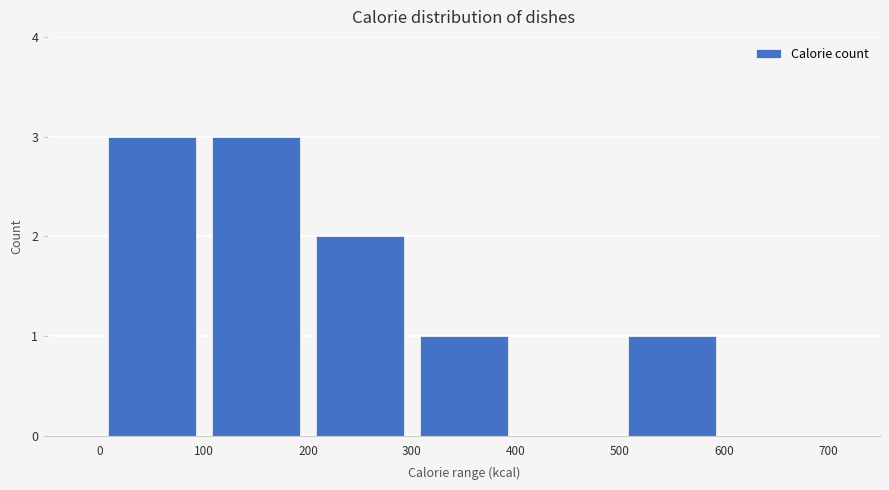

Reading left to right, list every bar in this chart as the range it spans on the x-axis followed by its height. The values are not printed on the chart, so give them approximately, as read against the axis.

0 to 100: 3
100 to 200: 3
200 to 300: 2
300 to 400: 1
400 to 500: 0
500 to 600: 1
600 to 700: 0